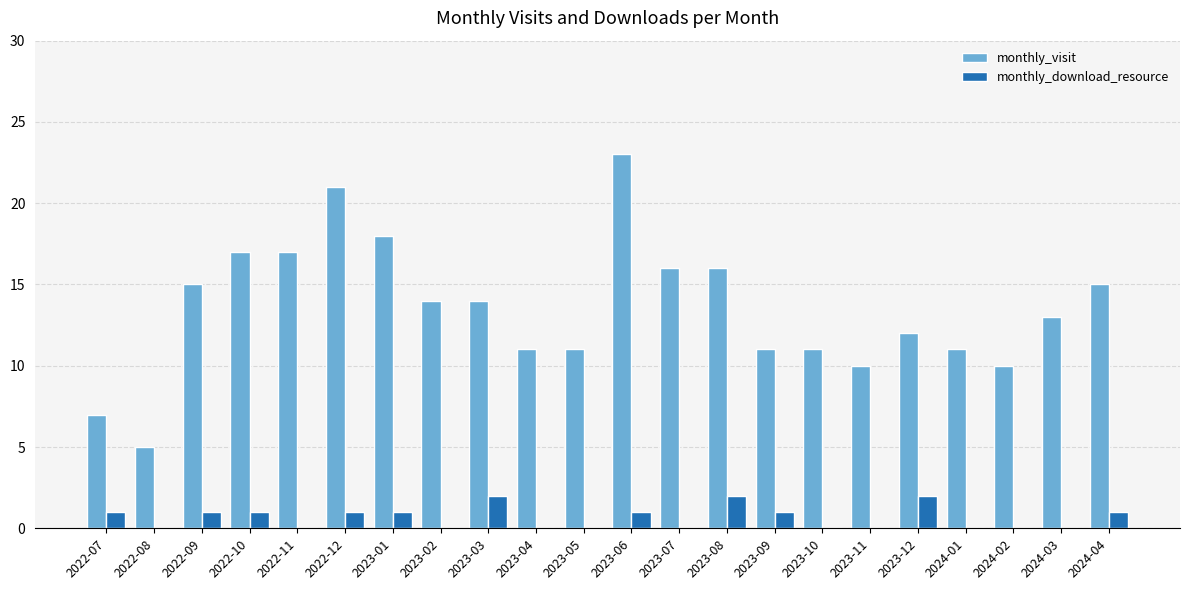

Where does the monthly_visit series first go above 14?

2022-09